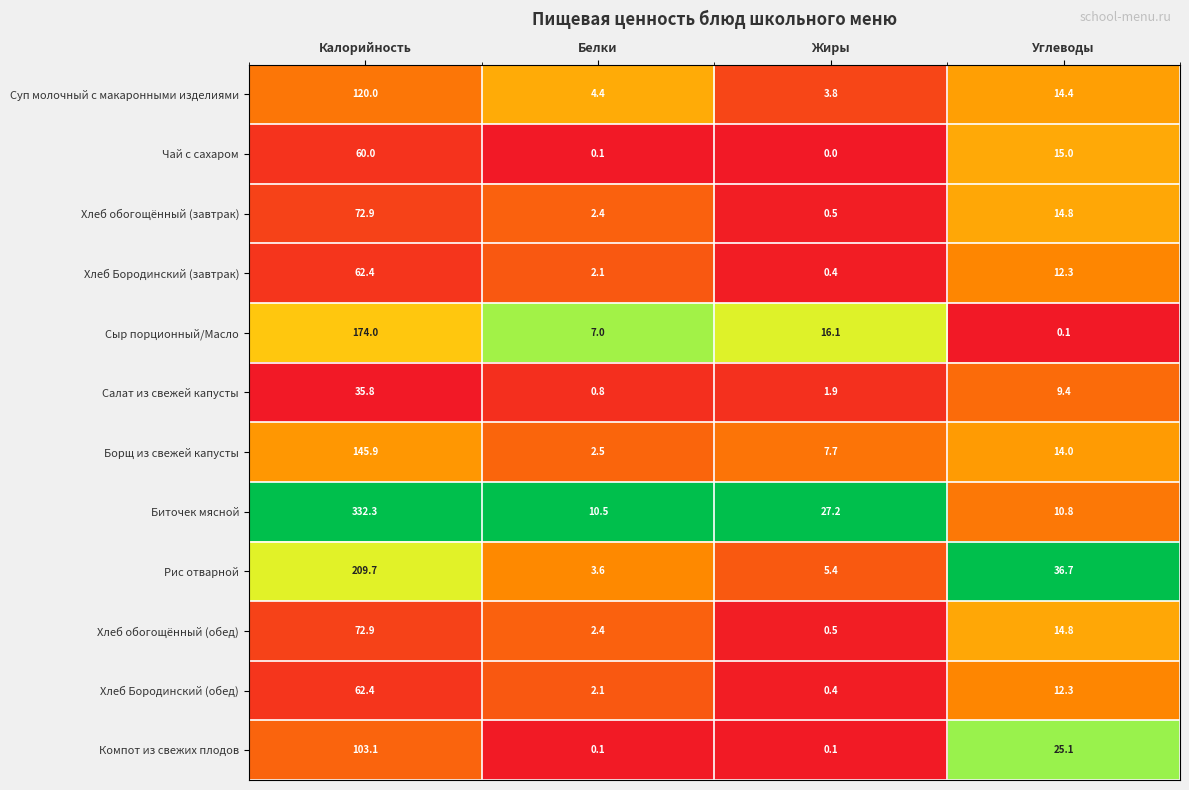

Rank the categories by Рис отварной value from lowest to highest.

Белки, Жиры, Углеводы, Калорийность